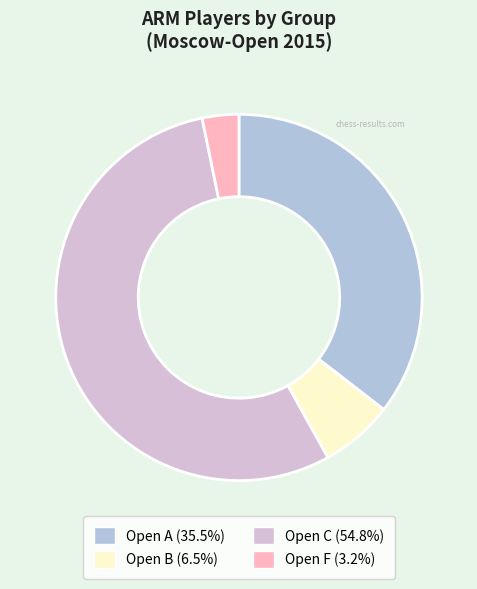

Rank the categories by value from lowest to highest.

Open F, Open B, Open A, Open C